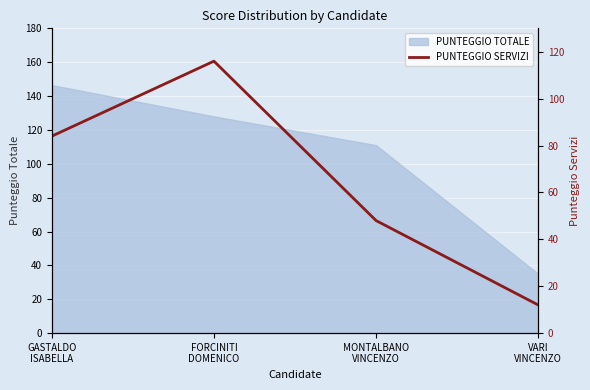

What is the label of the 4th point from the left?

VARI
VINCENZO